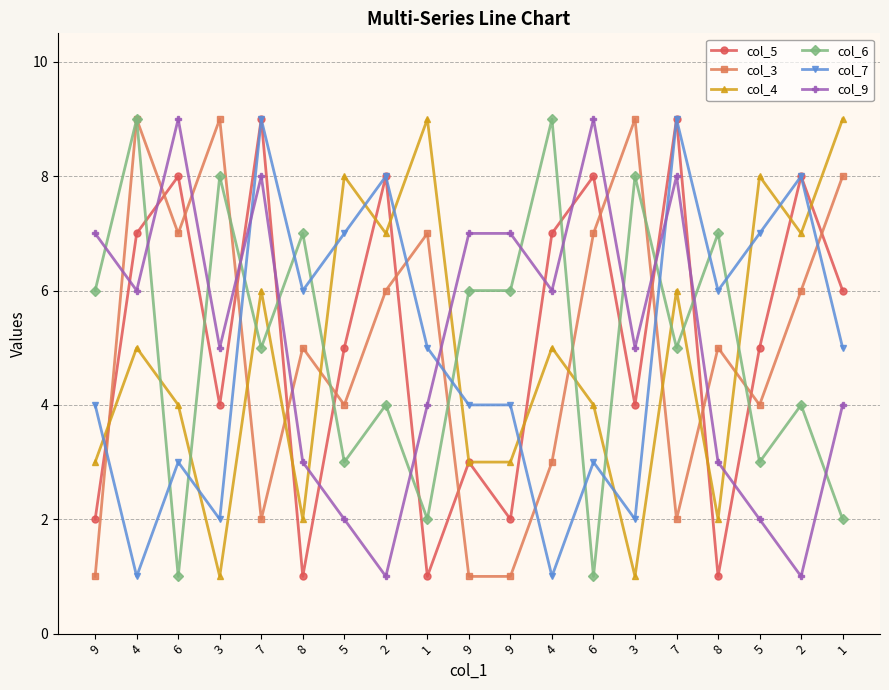

What are all the series names shown in the legend?

col_5, col_3, col_4, col_6, col_7, col_9